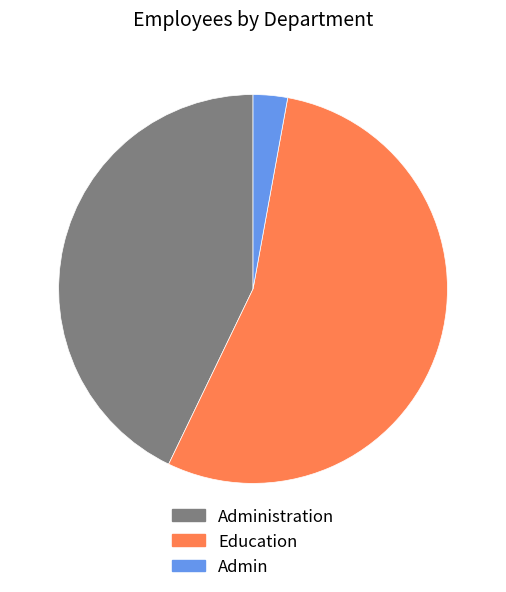

Combined, do Education and Administration account for over 50%?

Yes